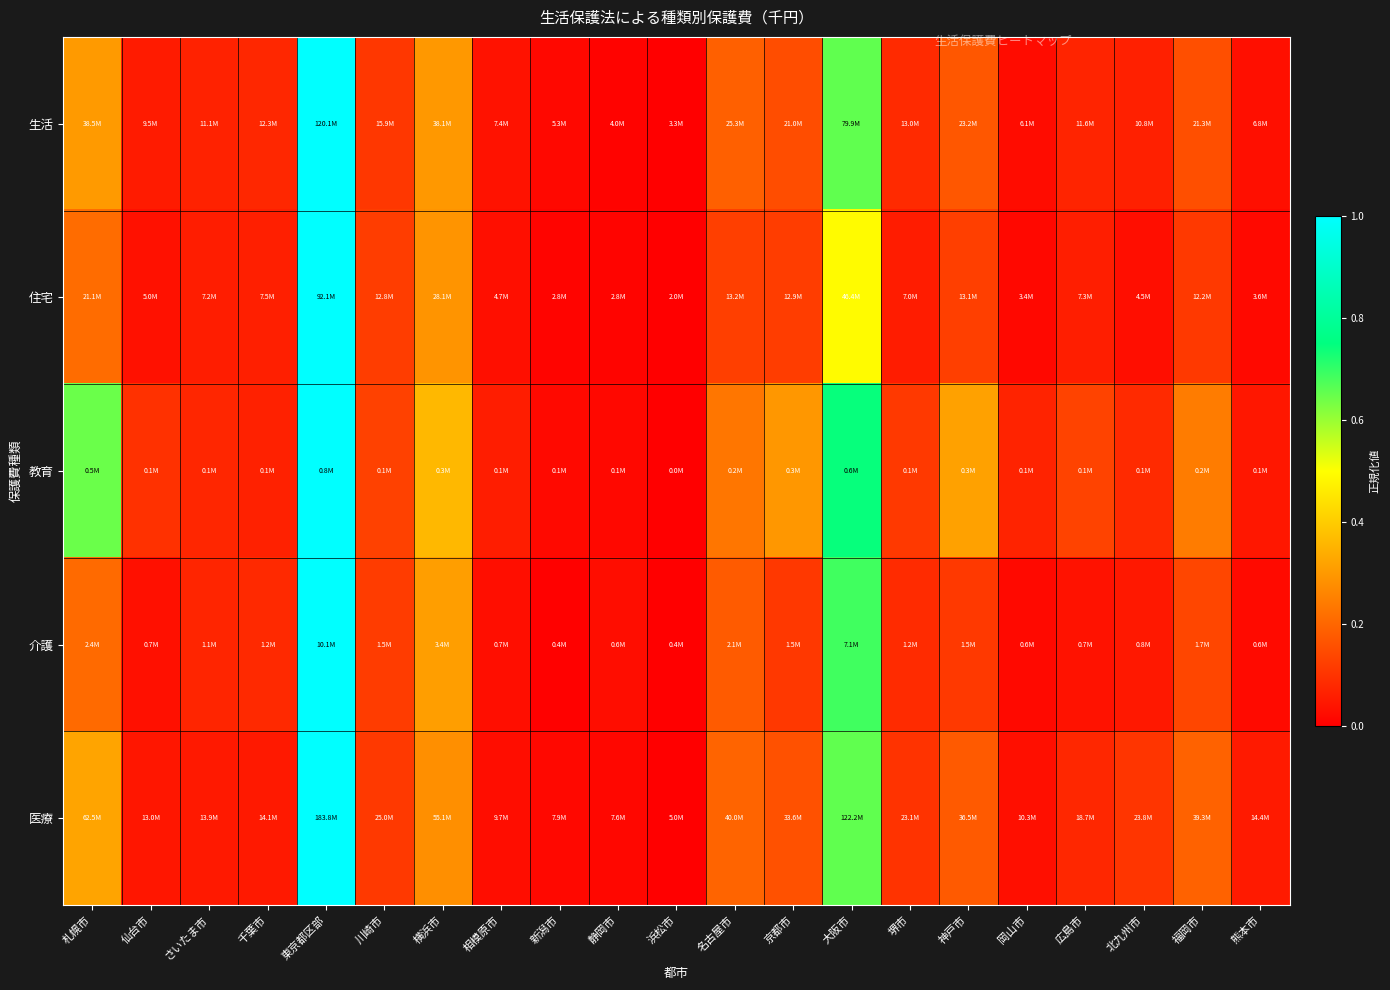

Reading left to right, transcribe all the data shown in this chart.

生活: 札幌市=0.3	仙台市=0.1	さいたま市=0.1	千葉市=0.1	東京都区部=1.0	川崎市=0.1	横浜市=0.3	相模原市=0.0	新潟市=0.0	静岡市=0.0	浜松市=0.0	名古屋市=0.2	京都市=0.2	大阪市=0.7	堺市=0.1	神戸市=0.2	岡山市=0.0	広島市=0.1	北九州市=0.1	福岡市=0.2	熊本市=0.0
住宅: 札幌市=0.2	仙台市=0.0	さいたま市=0.1	千葉市=0.1	東京都区部=1.0	川崎市=0.1	横浜市=0.3	相模原市=0.0	新潟市=0.0	静岡市=0.0	浜松市=0.0	名古屋市=0.1	京都市=0.1	大阪市=0.5	堺市=0.1	神戸市=0.1	岡山市=0.0	広島市=0.1	北九州市=0.0	福岡市=0.1	熊本市=0.0
教育: 札幌市=0.6	仙台市=0.1	さいたま市=0.1	千葉市=0.1	東京都区部=1.0	川崎市=0.1	横浜市=0.4	相模原市=0.1	新潟市=0.0	静岡市=0.0	浜松市=0.0	名古屋市=0.2	京都市=0.3	大阪市=0.7	堺市=0.1	神戸市=0.3	岡山市=0.1	広島市=0.1	北九州市=0.1	福岡市=0.2	熊本市=0.0
介護: 札幌市=0.2	仙台市=0.0	さいたま市=0.1	千葉市=0.1	東京都区部=1.0	川崎市=0.1	横浜市=0.3	相模原市=0.0	新潟市=0.0	静岡市=0.0	浜松市=0.0	名古屋市=0.2	京都市=0.1	大阪市=0.7	堺市=0.1	神戸市=0.1	岡山市=0.0	広島市=0.0	北九州市=0.0	福岡市=0.1	熊本市=0.0
医療: 札幌市=0.3	仙台市=0.0	さいたま市=0.0	千葉市=0.1	東京都区部=1.0	川崎市=0.1	横浜市=0.3	相模原市=0.0	新潟市=0.0	静岡市=0.0	浜松市=0.0	名古屋市=0.2	京都市=0.2	大阪市=0.7	堺市=0.1	神戸市=0.2	岡山市=0.0	広島市=0.1	北九州市=0.1	福岡市=0.2	熊本市=0.1